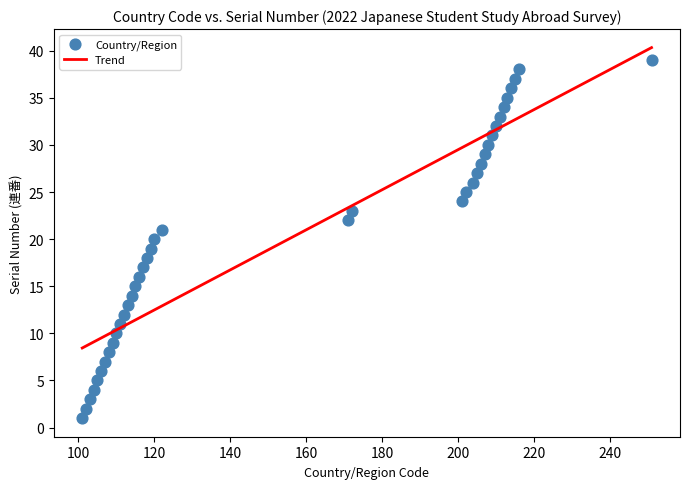

What is the range of Y values (max minus min)?

38